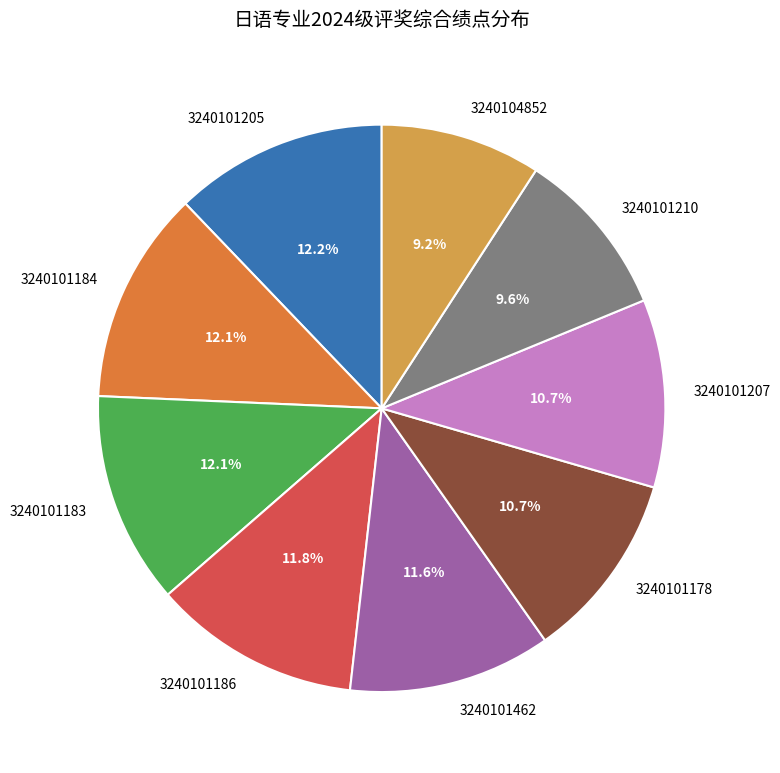

To the nearest percent, what is the combined percentage of 3240101462 and 3240101178?

22%